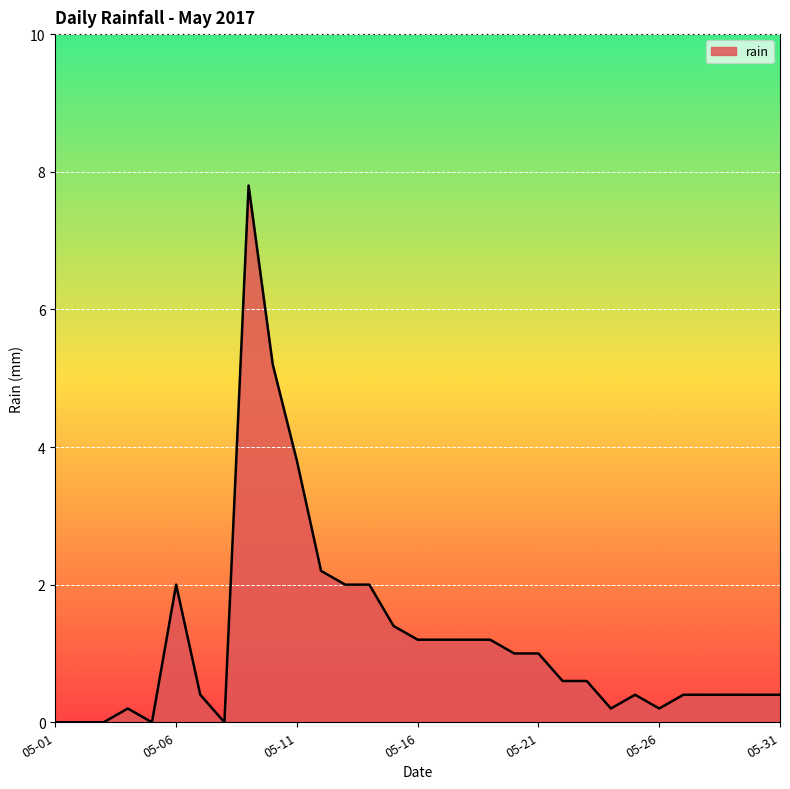

Reading right to left, list all the values displayed in this chart.

0.4	0.4	0.4	0.4	0.4	0.2	0.4	0.2	0.6	0.6	1.0	1.0	1.2	1.2	1.2	1.2	1.4	2.0	2.0	2.2	3.8	5.2	7.8	0.0	0.4	2.0	0.0	0.2	0.0	0.0	0.0